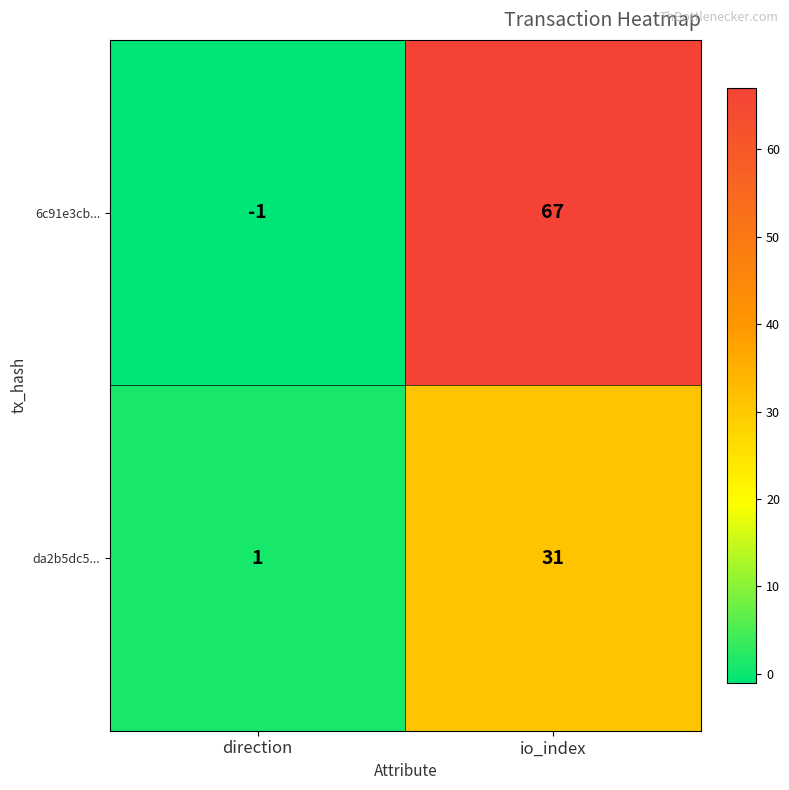

How many distinct data groups are displayed?

2